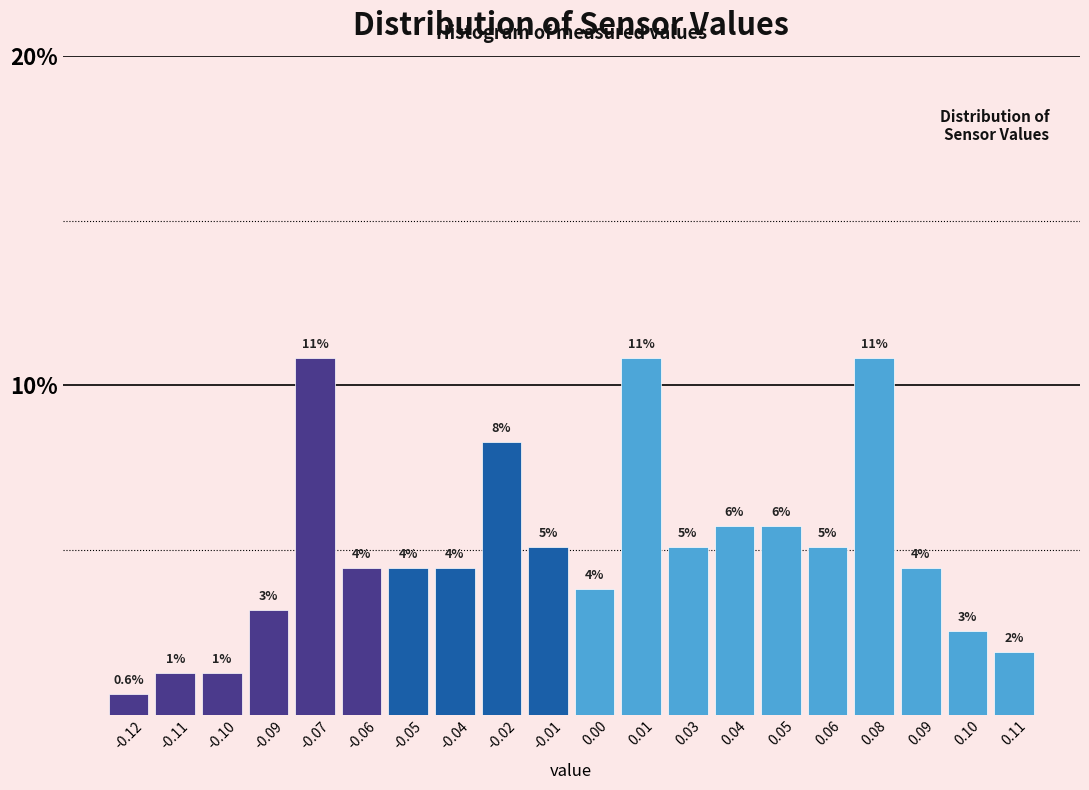

How many bars are there in total?

20